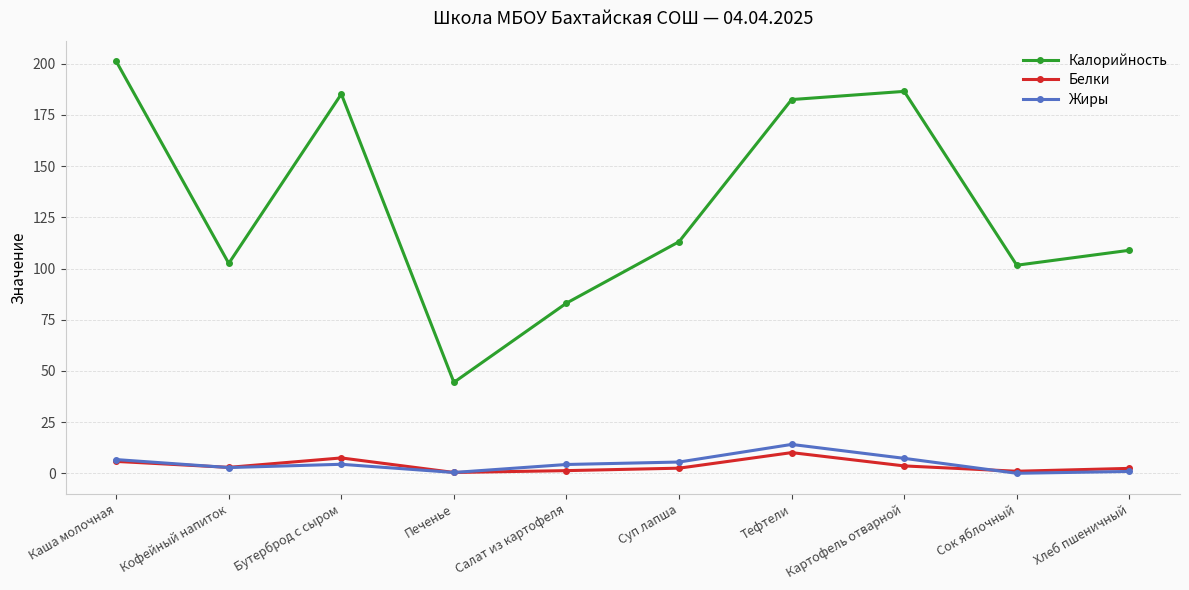

How many lines are shown in the chart?

3